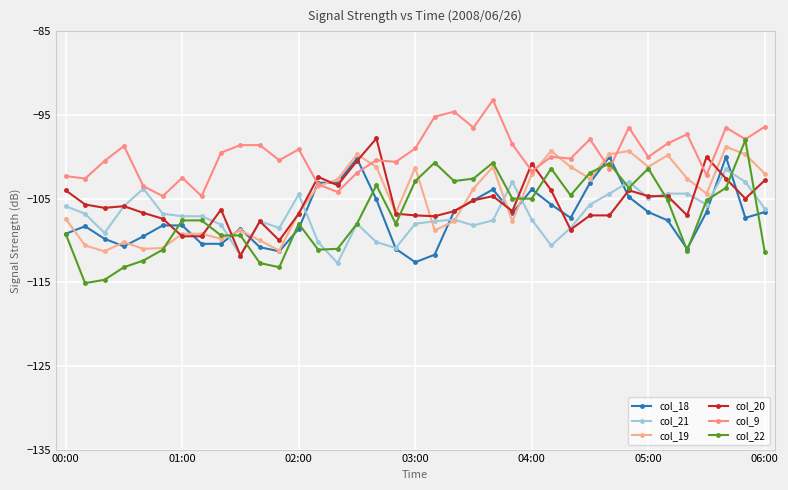

Count the number of categories in the chart.

37